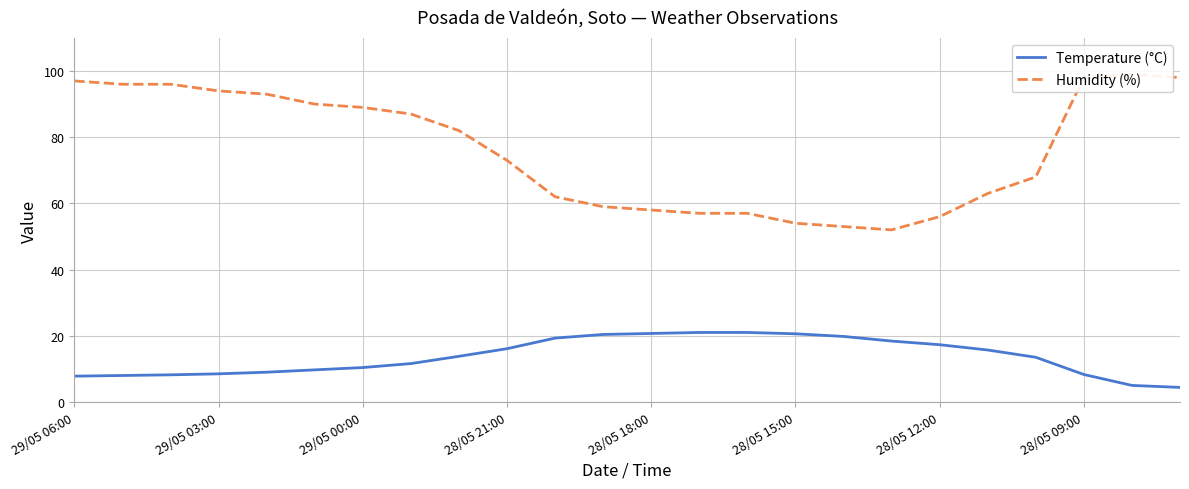

Is it true that Temperature (°C) equals 20.6 at 28/05 15:00?

True